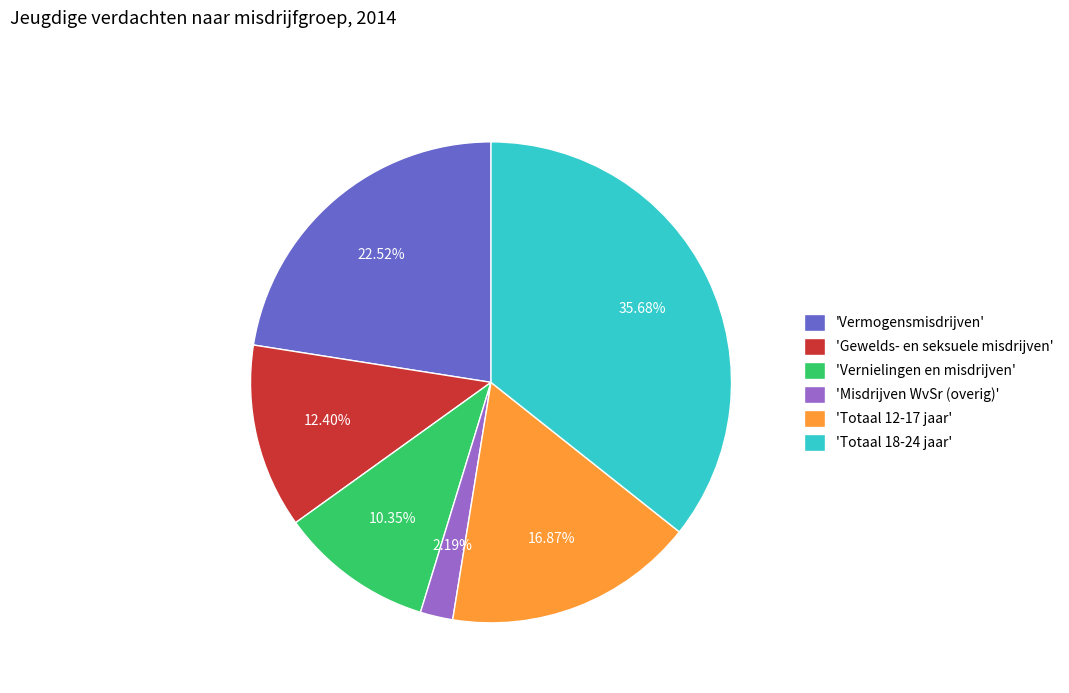

Does 'Totaal 12-17 jaar' represent more than half of the total?

No